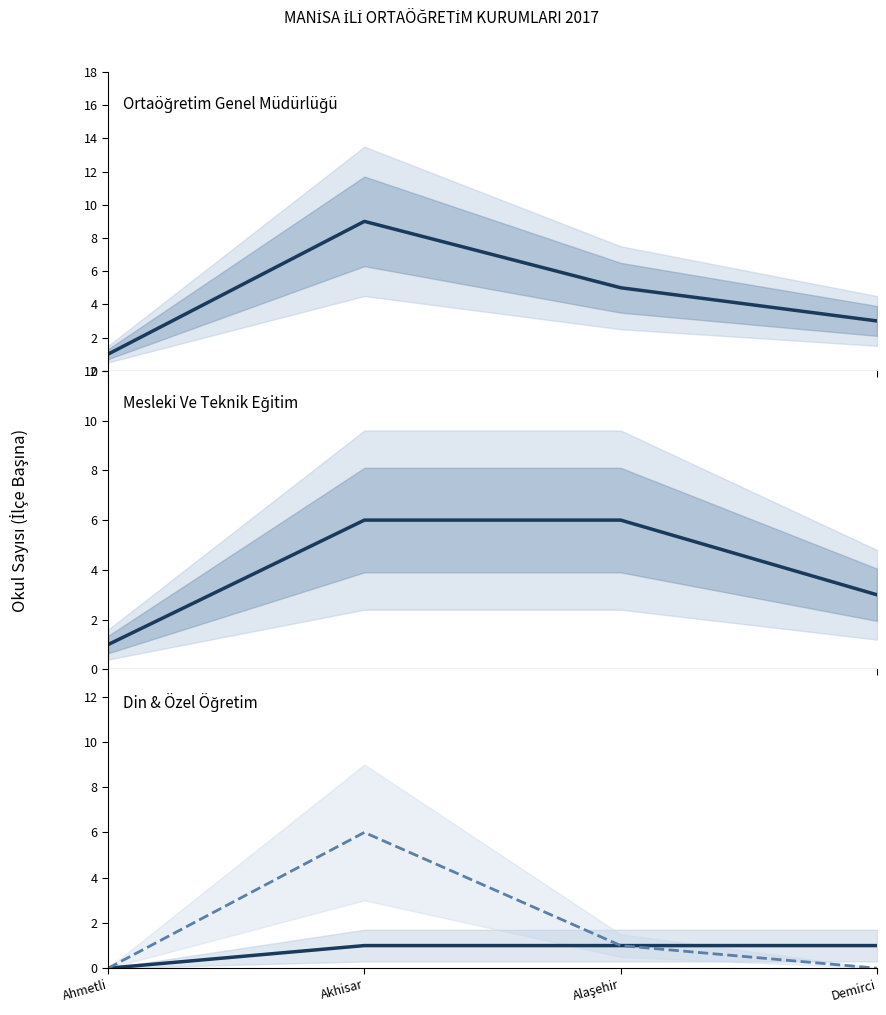

Reading left to right, extract all data points from this chart.

Ortaöğretim Genel Müdürlüğü: 1	9	5	3
Mesleki Ve Teknik Eğitim Genel Müdürlüğü: 1	6	6	3
Din Öğretimi Genel Müdürlüğü: 0	1	1	1
Özel Öğretim Genel Müdürlüğü: 0	6	1	0